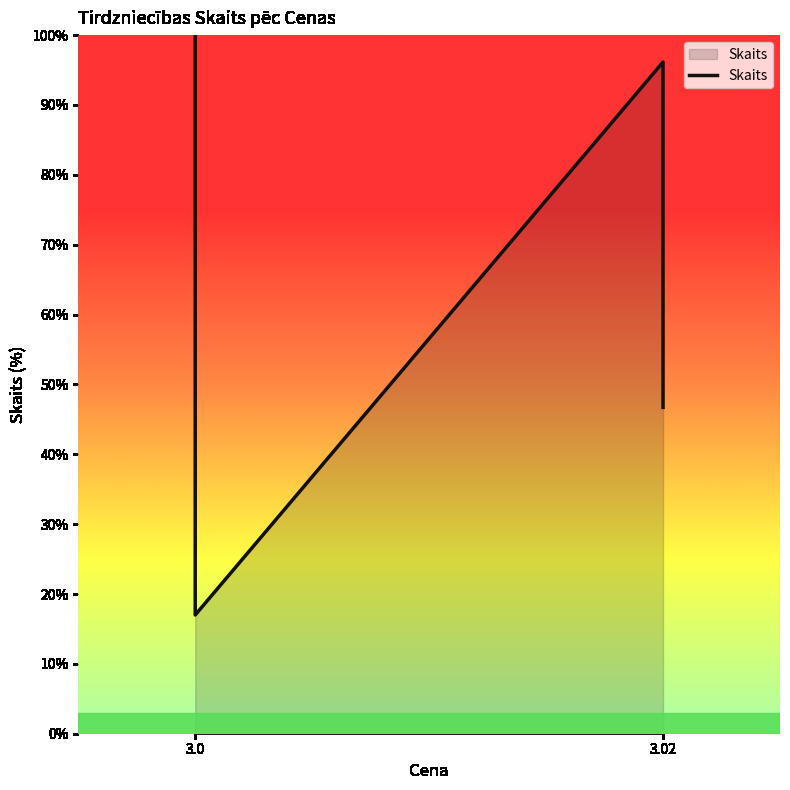

Reading left to right, transcribe all the data shown in this chart.

1.0	0.2	1.0	0.5